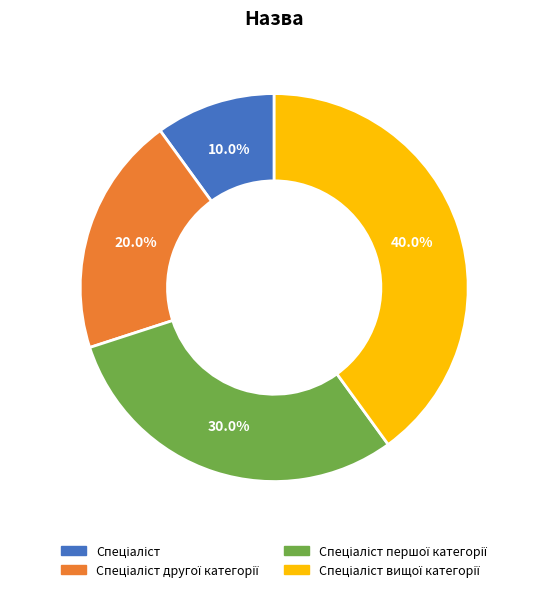

Is there any slice that represents more than half of the pie?

No